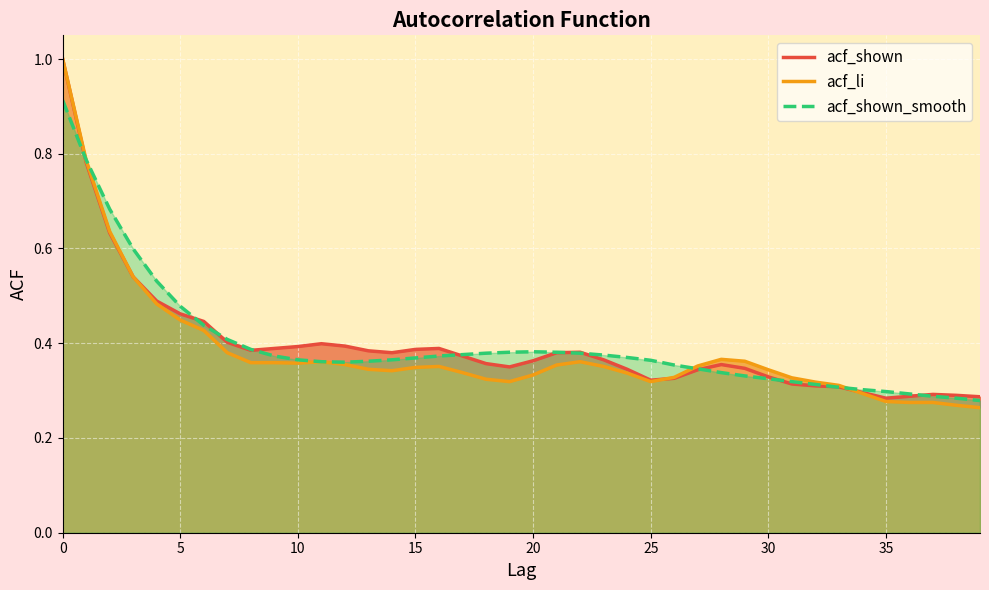

Where is the first local maximum for acf_li?

11